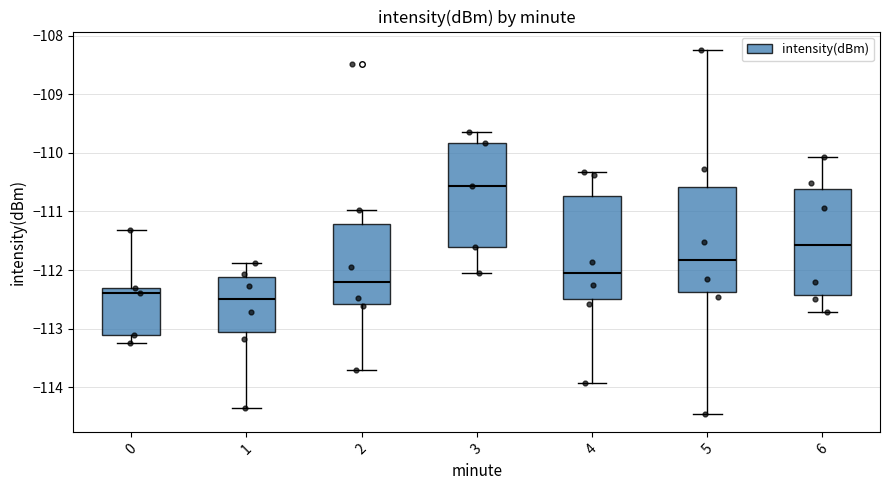

Which box has the highest median line?

3